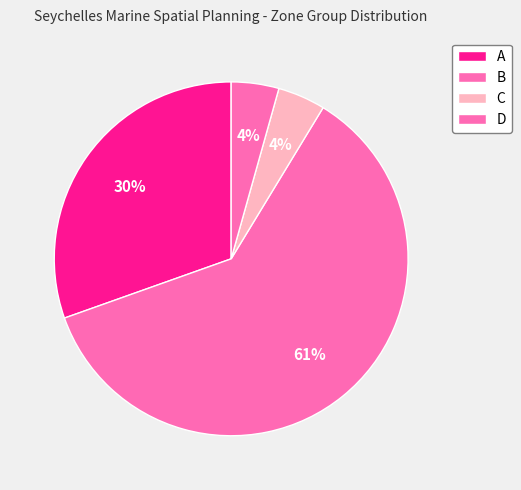

What is the largest slice in the pie chart?

B